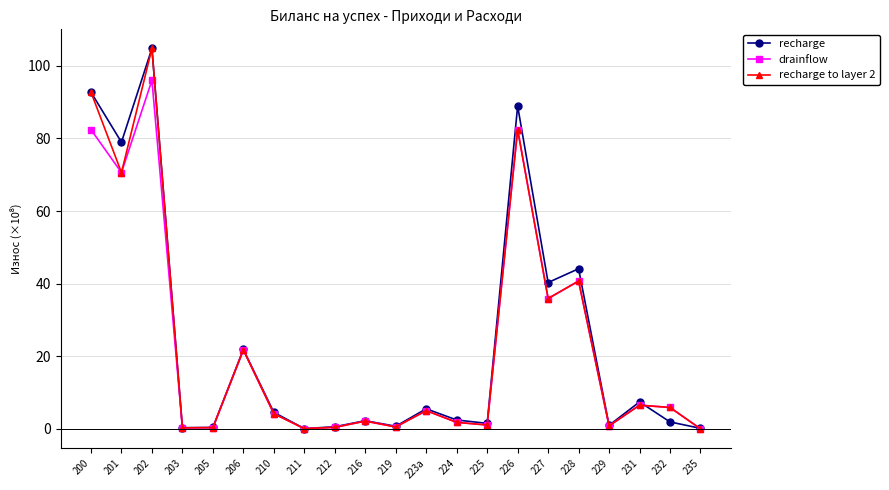

In recharge, how many points are lower than both neighbors (excluding endpoints)?

7